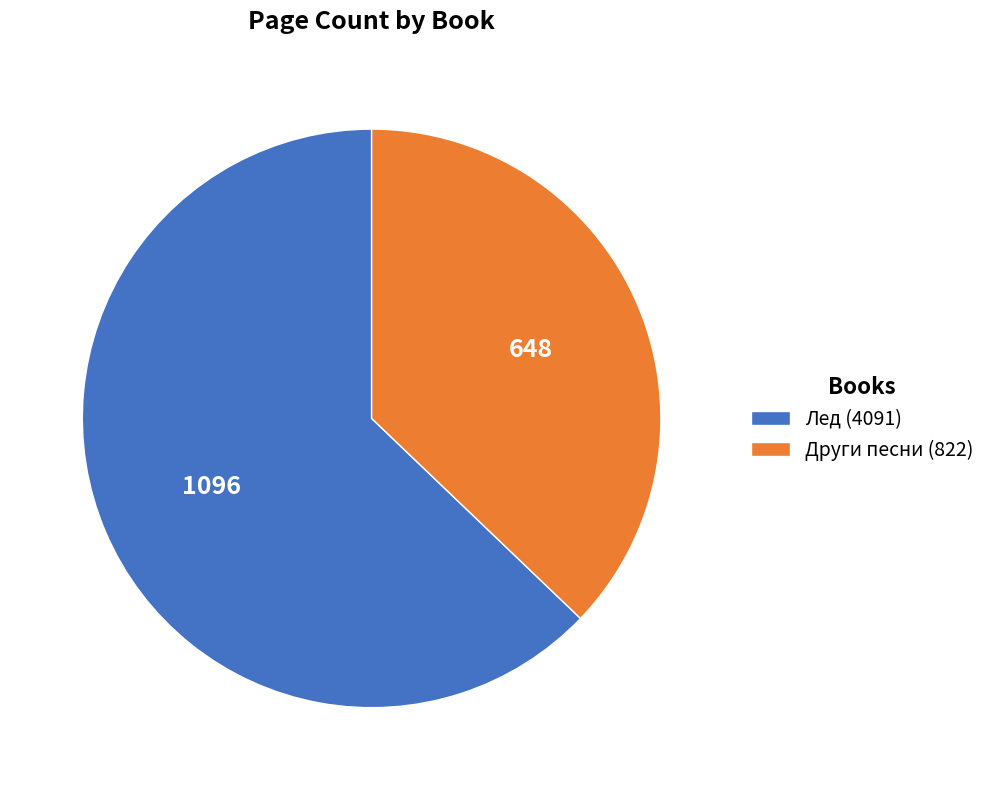

What is the ratio of the value at Други песни (822) to the value at Лед (4091)?

0.6